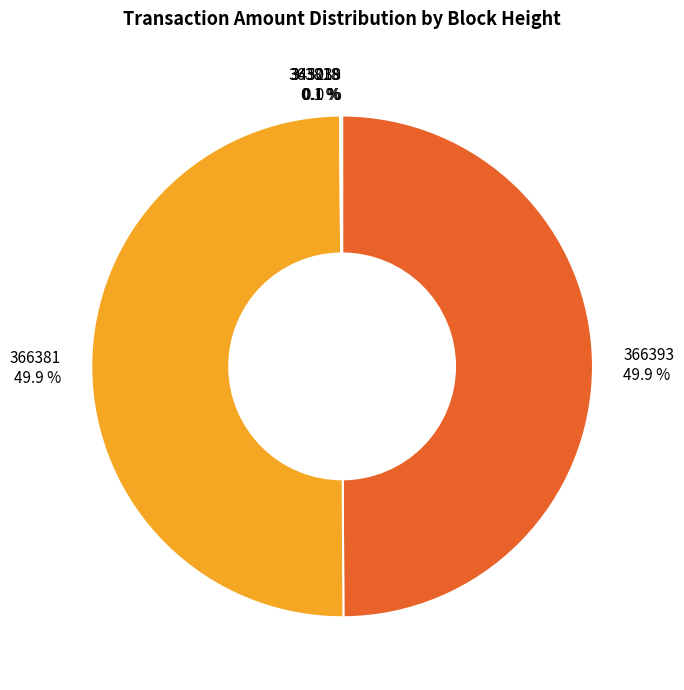

Is there any slice that represents more than half of the pie?

No